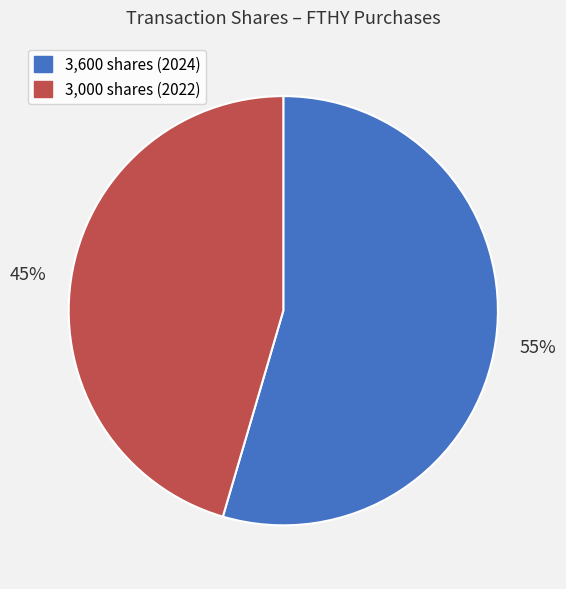

How many segments does this pie chart have?

2